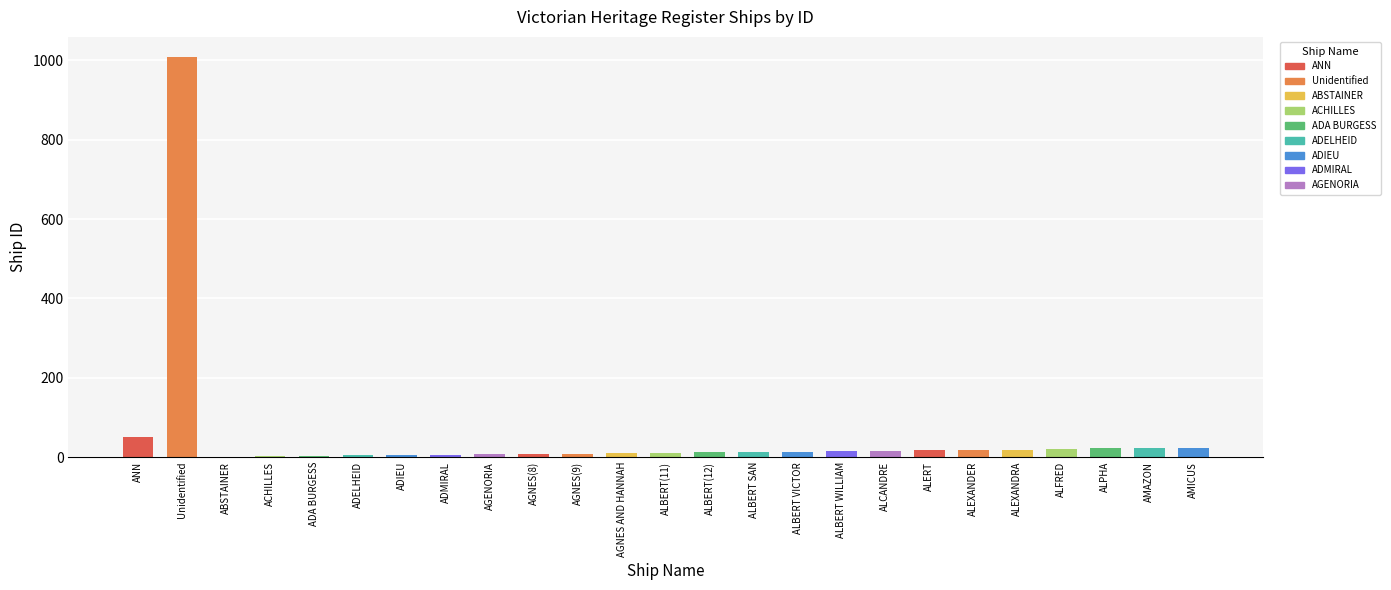

How many series are shown in this chart?

1